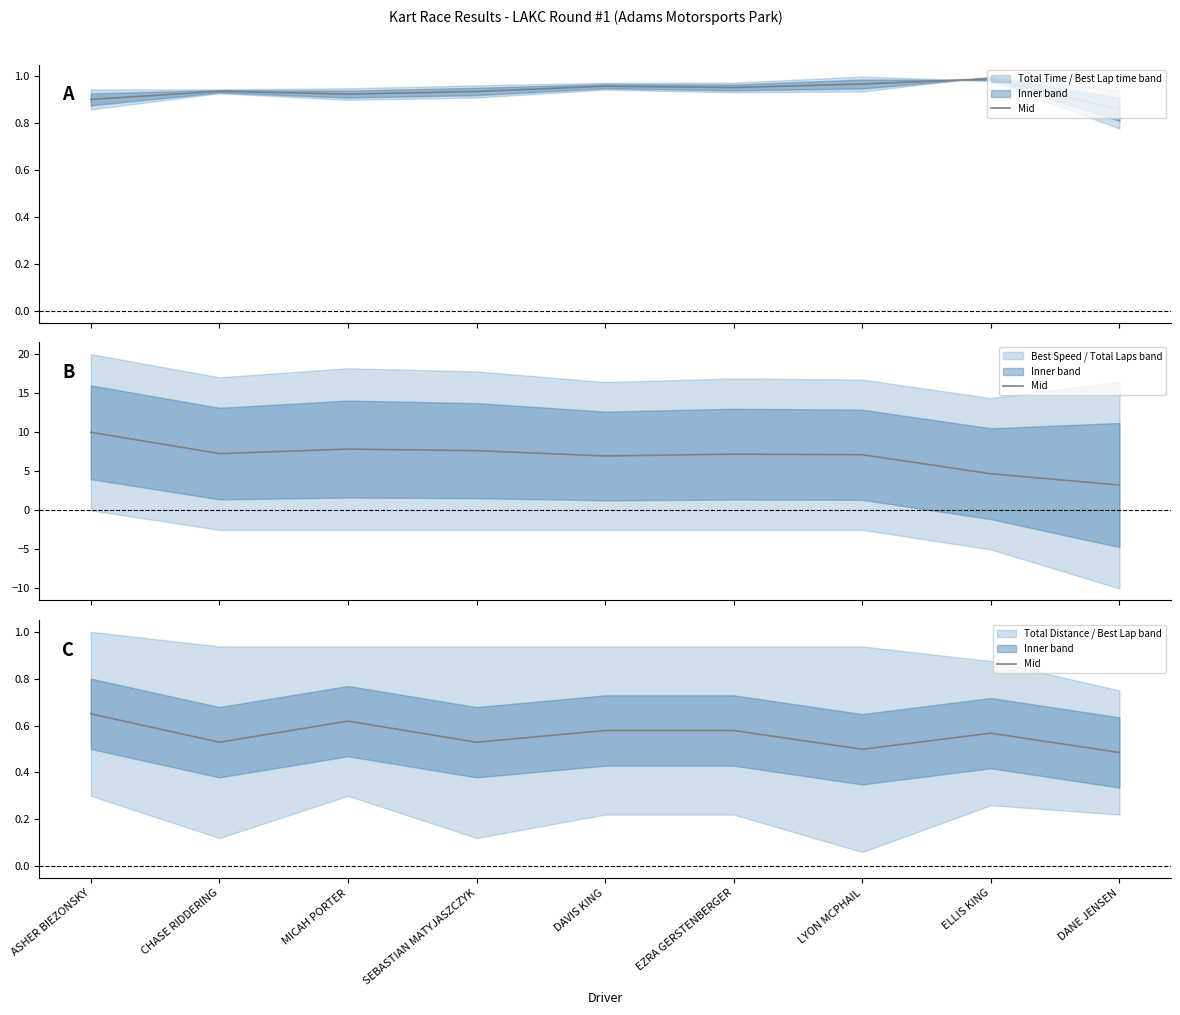

At which label is the value closest to 0?

DANE JENSEN